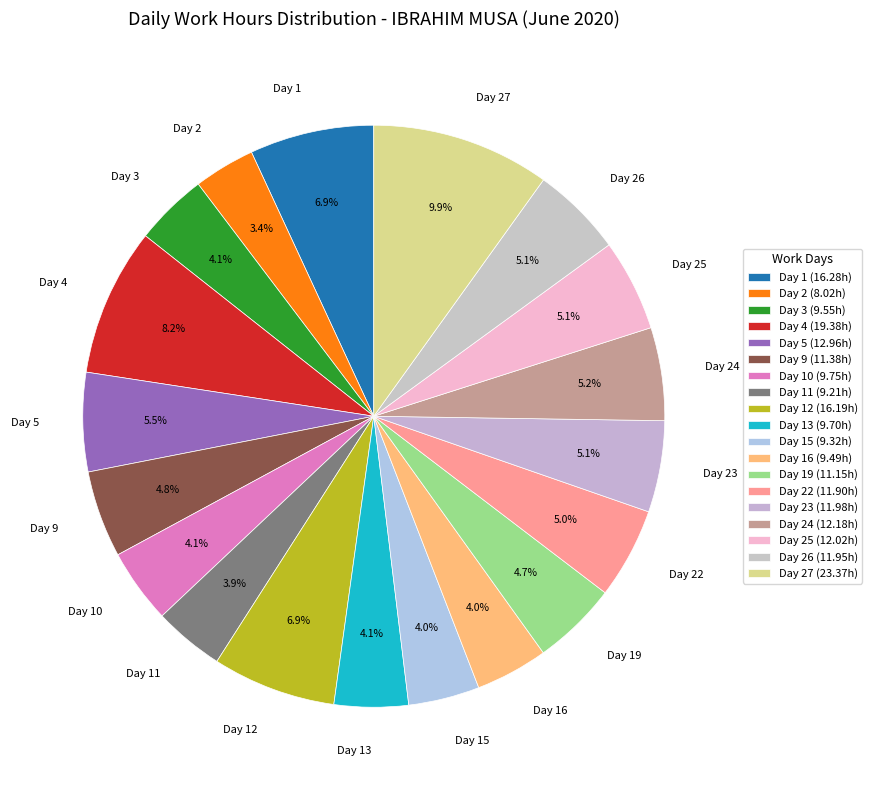

Count the number of slices in the pie.

19